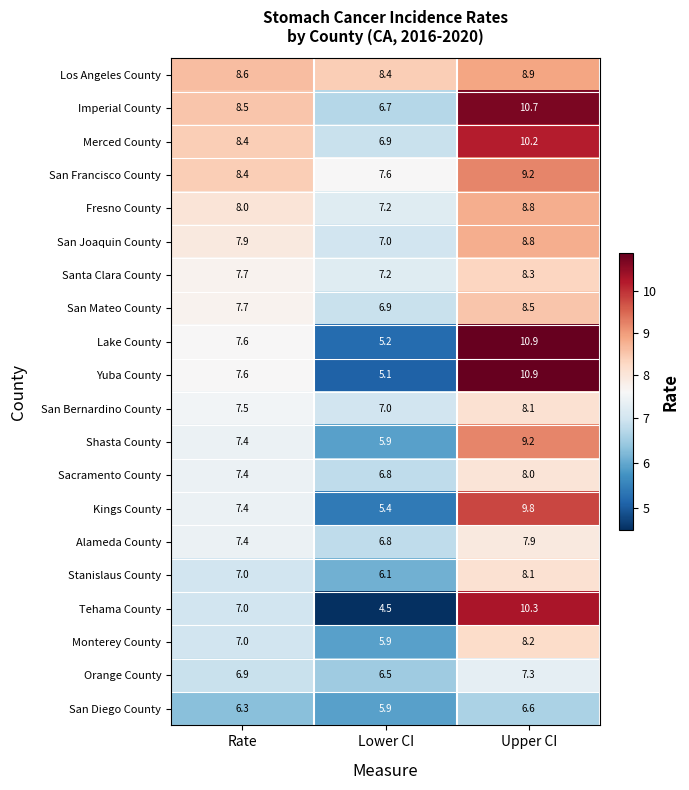

At which label does Lake County first exceed 7?

Rate